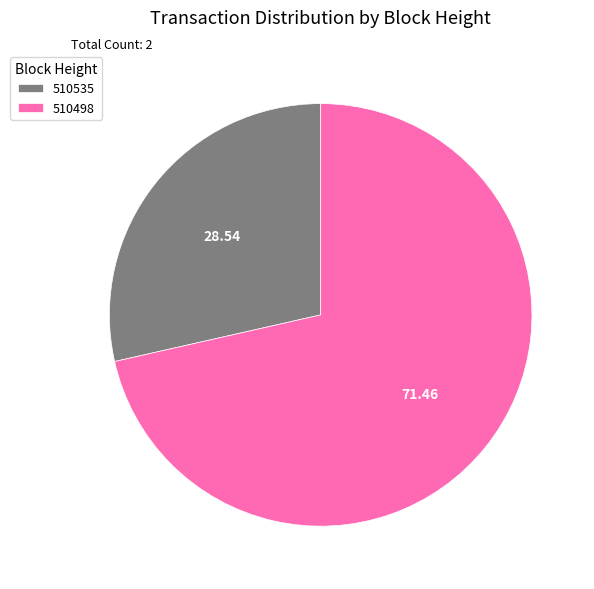

Between 510498 and 510535, which is larger?

510498